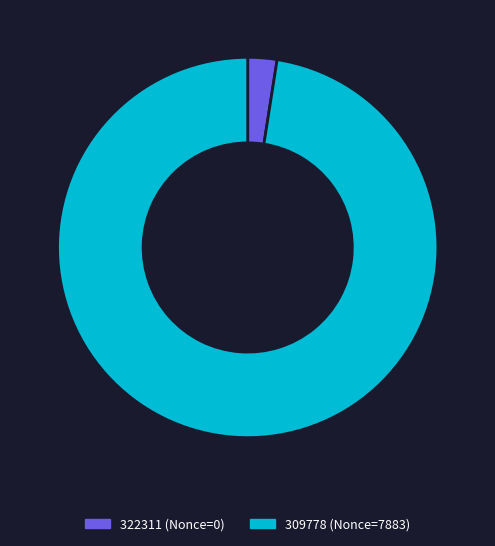

Which has a higher value, 322311 or 309778?

309778